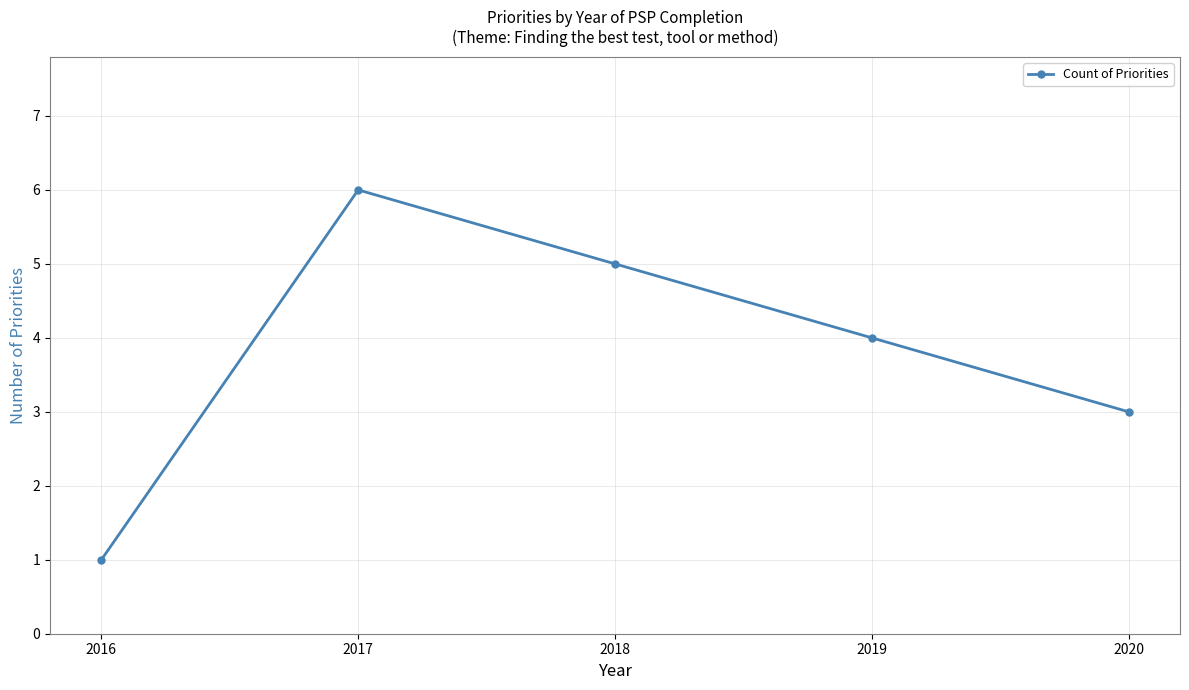

Where does the data first go above 4?

2017